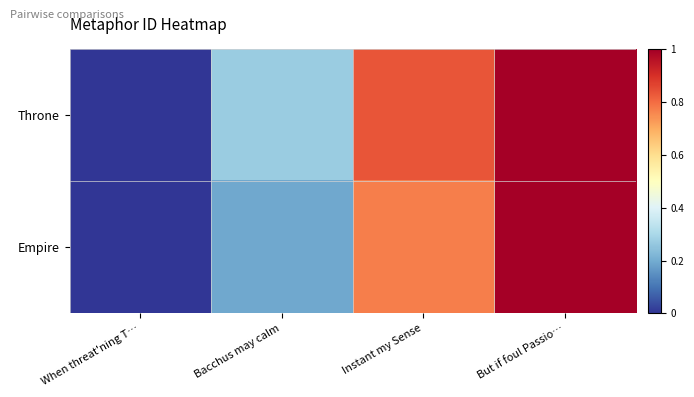

Reading left to right, list all the values displayed in this chart.

Throne: When threat'ning T…=0.0	Bacchus may calm=0.3	Instant my Sense=0.8	But if foul Passio…=1.0
Empire: When threat'ning T…=0.0	Bacchus may calm=0.2	Instant my Sense=0.8	But if foul Passio…=1.0